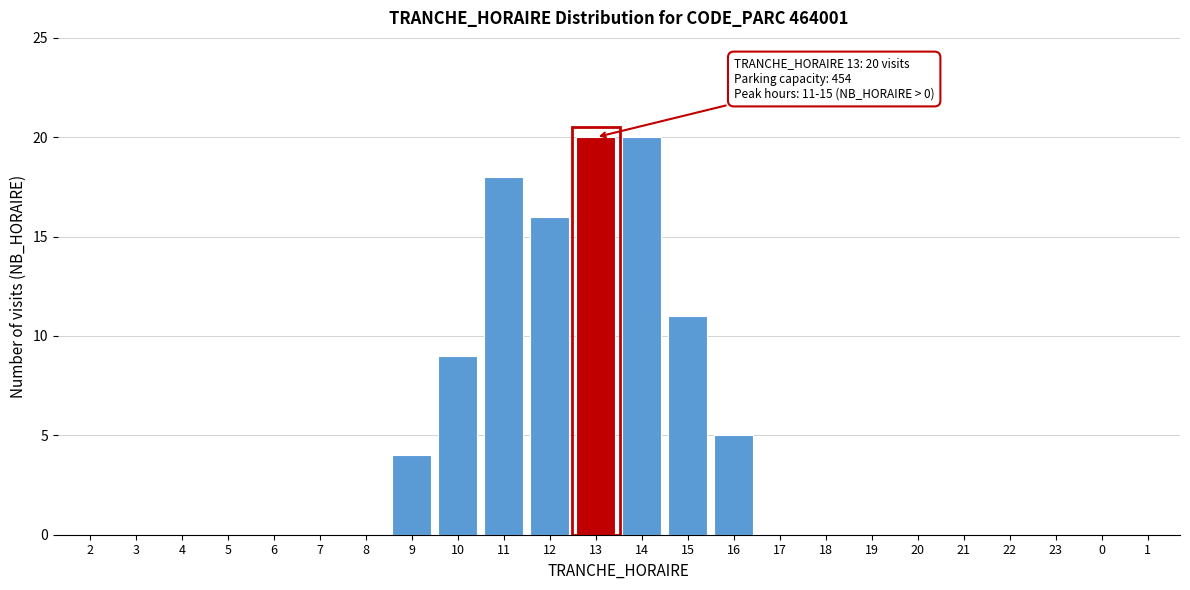

Reading left to right, extract all data points from this chart.

2=0	3=0	4=0	5=0	6=0	7=0	8=0	9=4	10=9	11=18	12=16	13=20	14=20	15=11	16=5	17=0	18=0	19=0	20=0	21=0	22=0	23=0	0=0	1=0